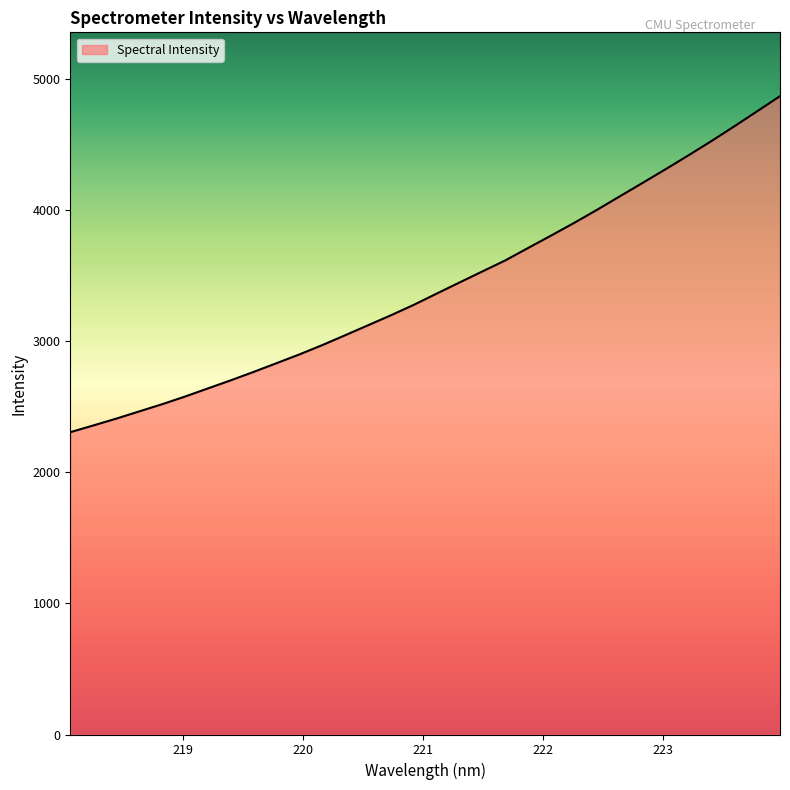

What is the difference between the maximum and minimum values?

2562.0